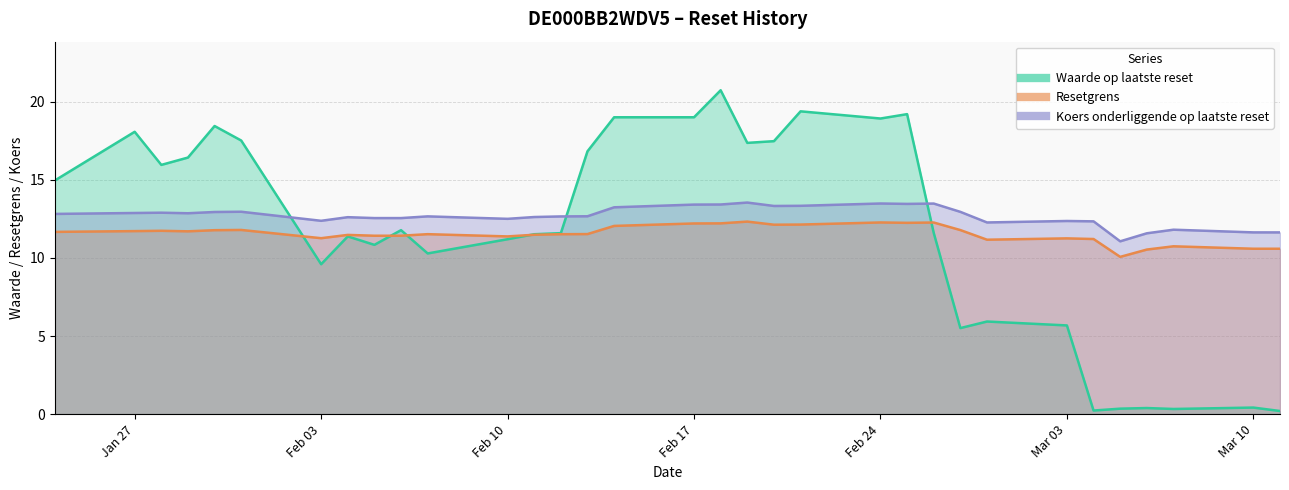

Which label corresponds to the largest value in the chart?

2025-02-18